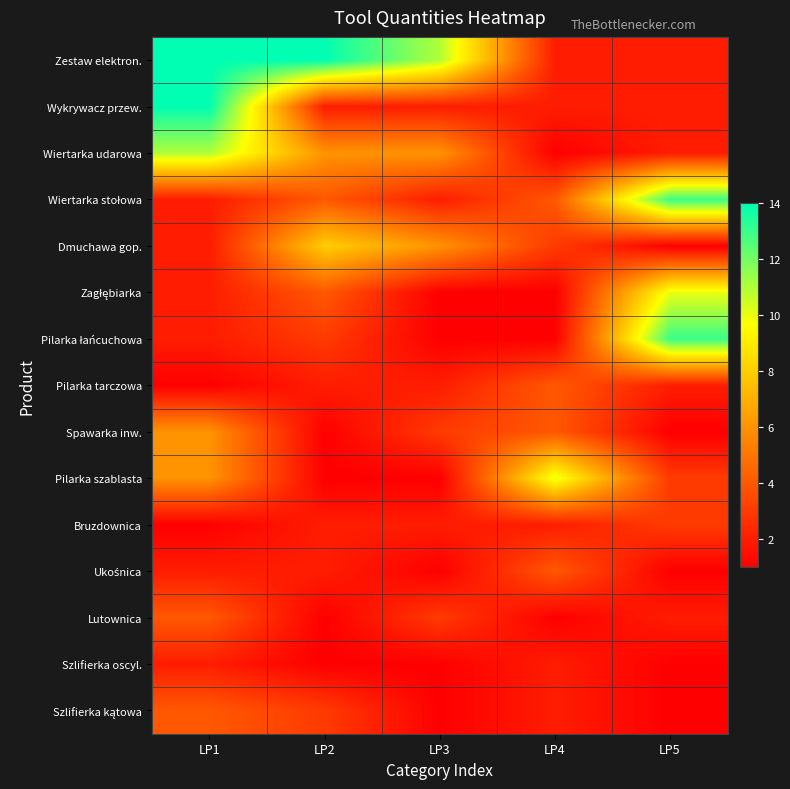

How many categories are shown in the chart?

5